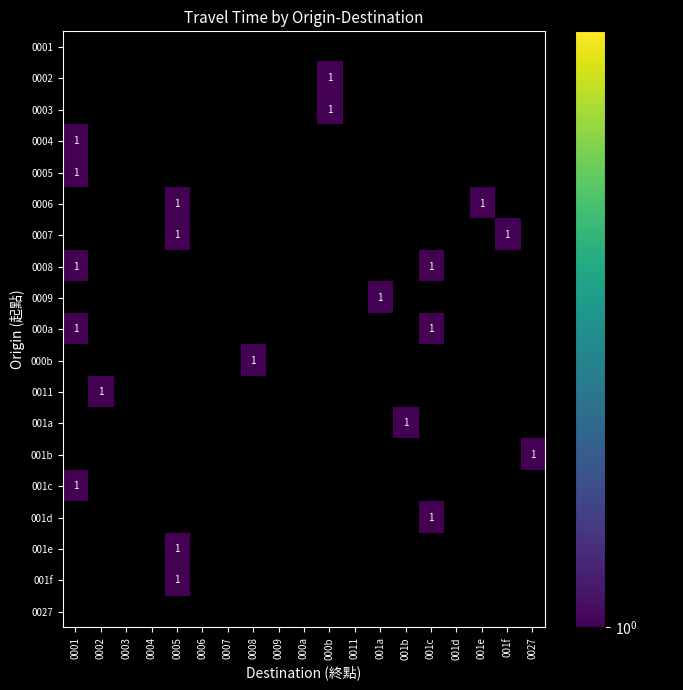

How many positive values does the 0002 series have?

1